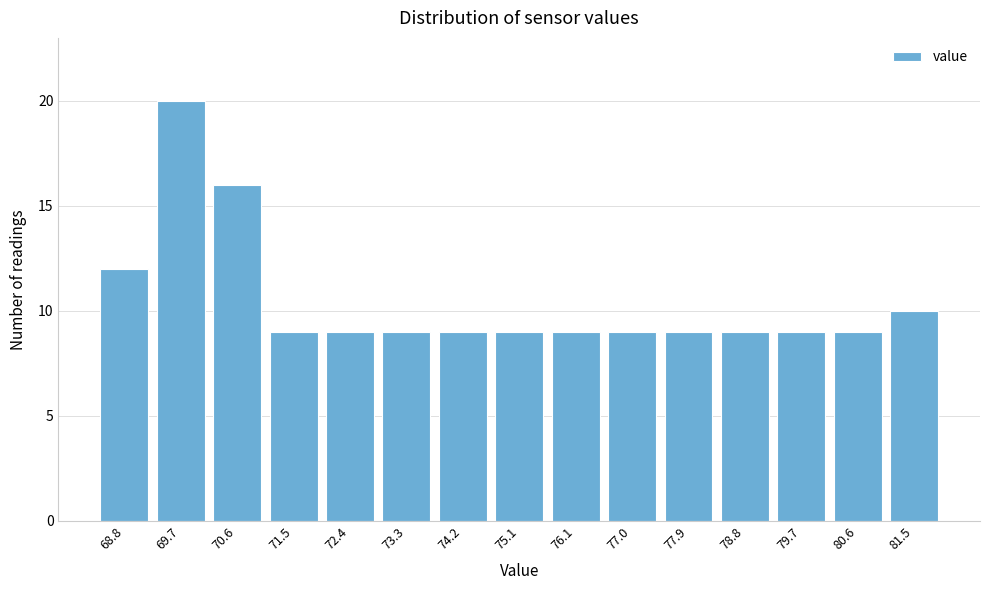

Reading left to right, what are all the values shown in this chart?

68.8=12	69.7=20	70.6=16	71.5=9	72.4=9	73.3=9	74.2=9	75.1=9	76.1=9	77.0=9	77.9=9	78.8=9	79.7=9	80.6=9	81.5=10